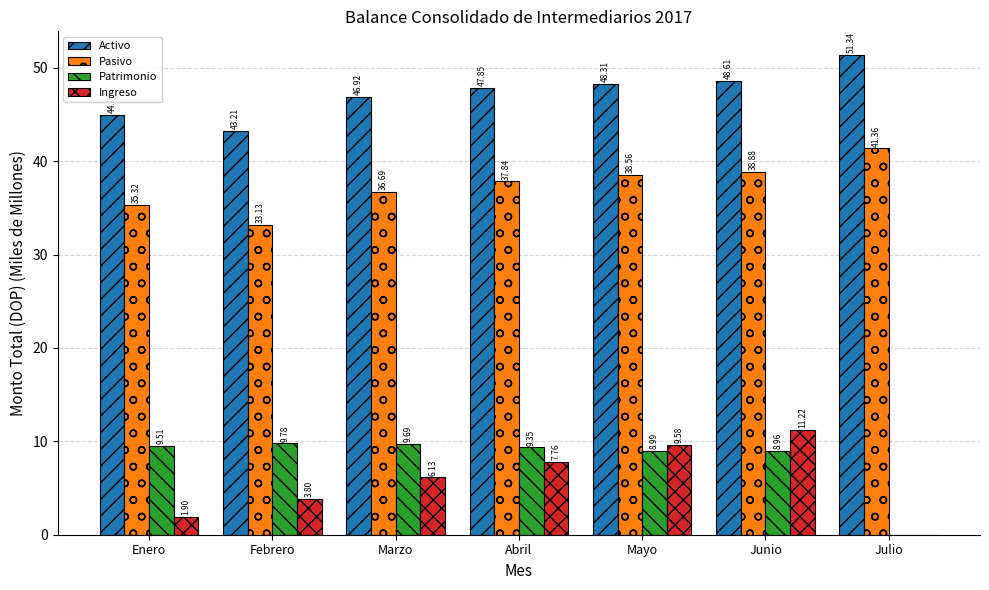

The Ingreso series shows 6.1 at Marzo. True or false?

True